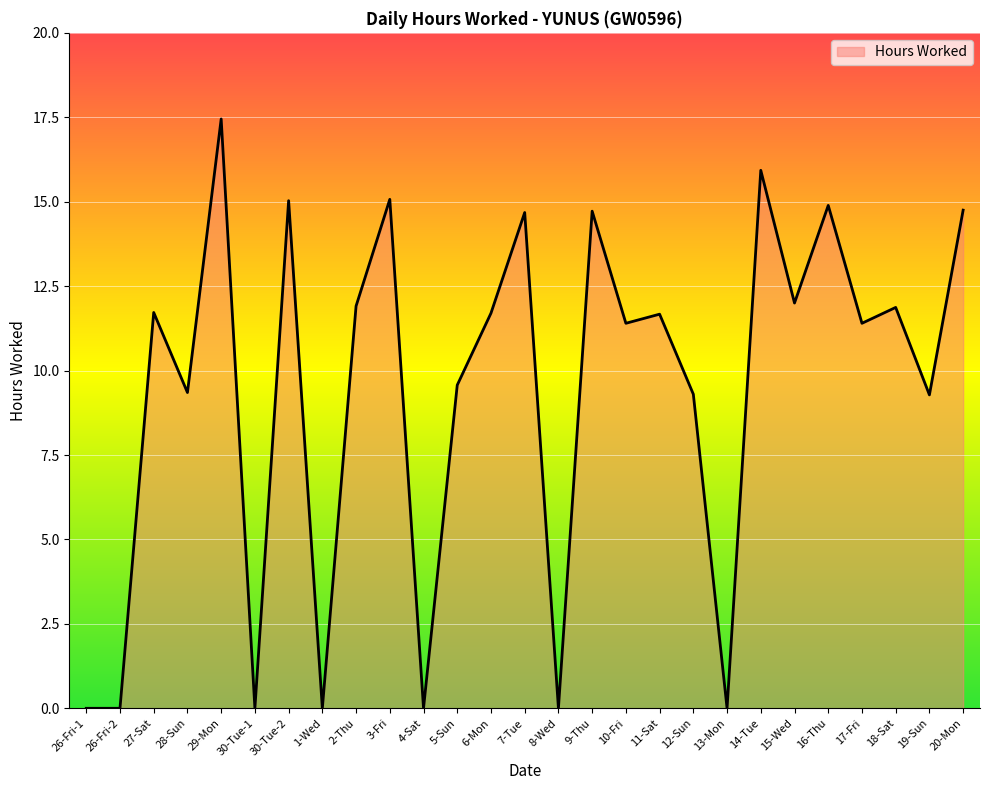

What is the difference between the values at 26-Fri-2 and 2-Thu?

11.9